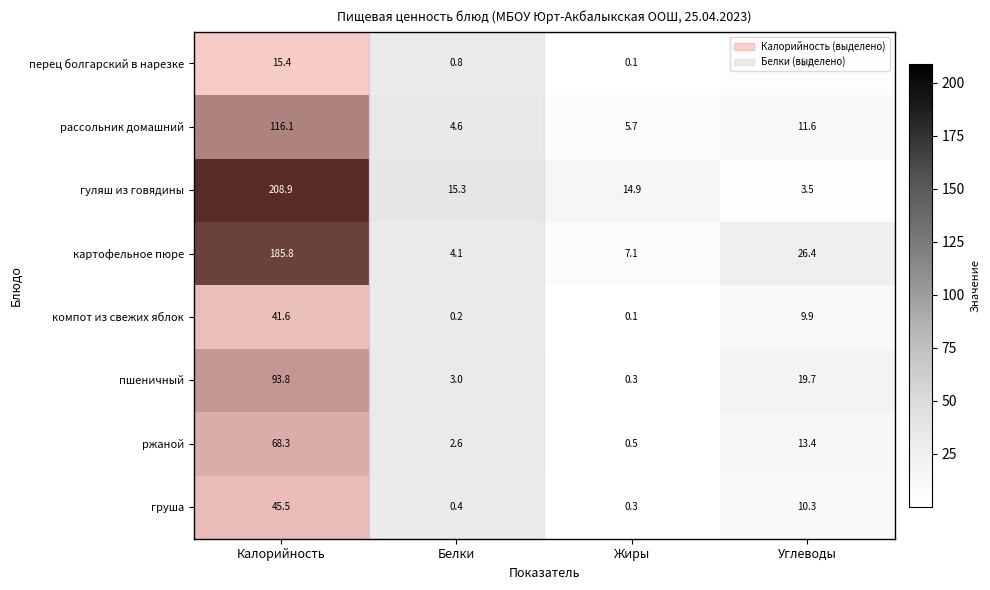

How many data points in груша are less than 10?

2